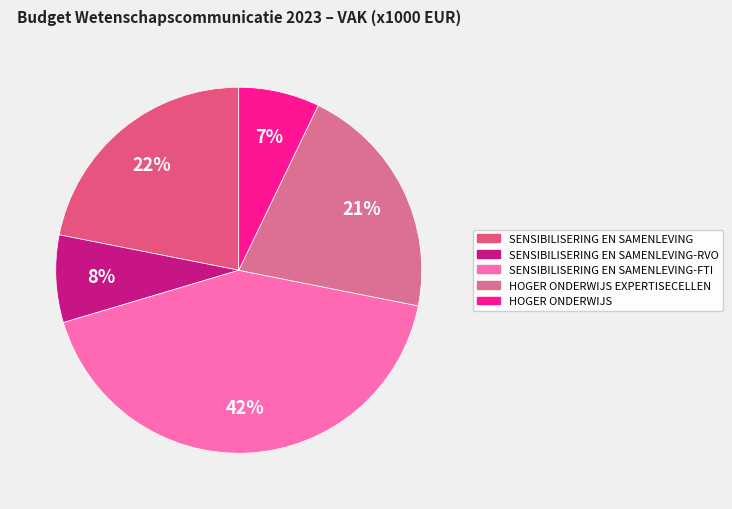

Is the sum of SENSIBILISERING EN SAMENLEVING-FTI and SENSIBILISERING EN SAMENLEVING-RVO greater than half?

No